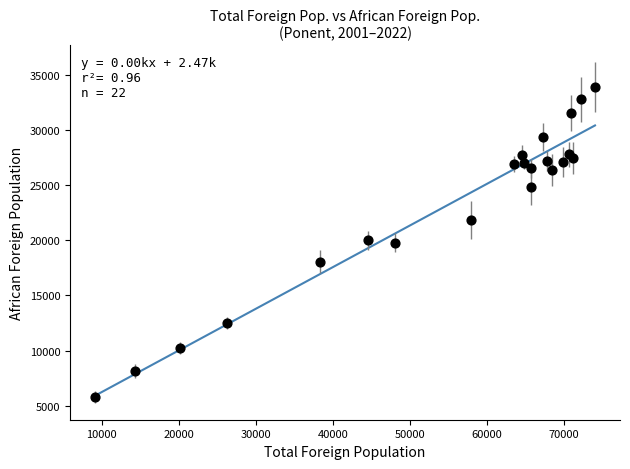

What is the range of Y values (max minus min)?

28094